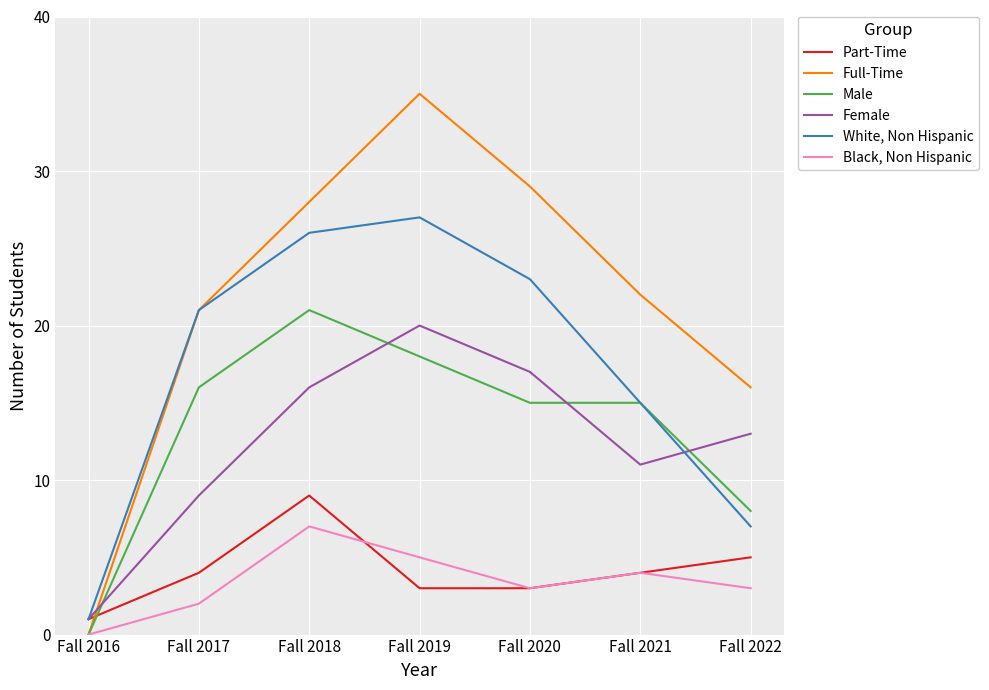

What is the total value across all series at Fall 2017?

73